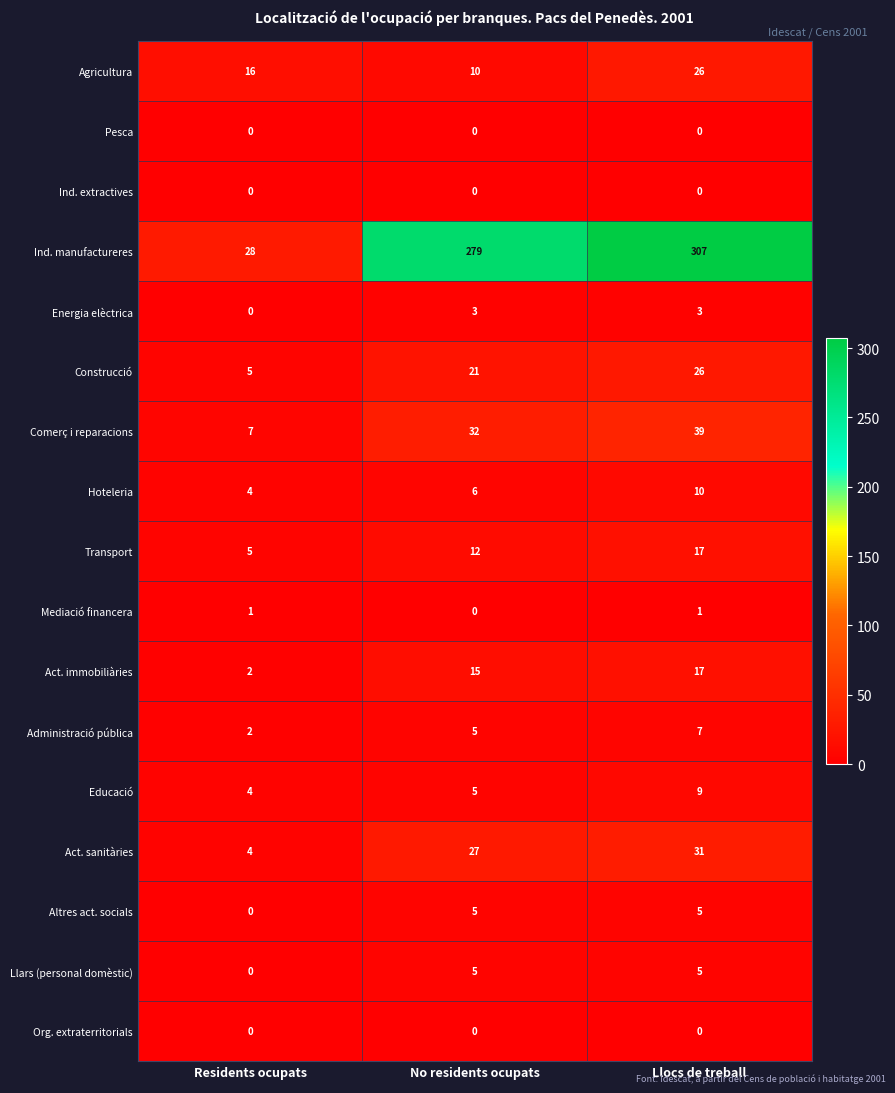

Which series has the largest range (max minus min)?

Ind. manufactureres